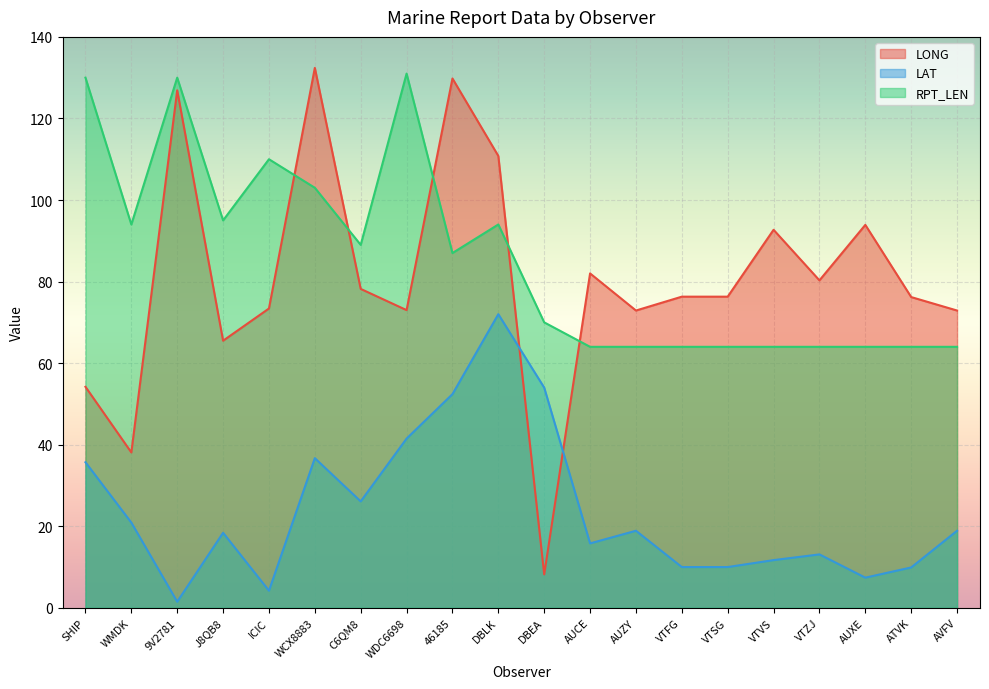

Is it true that LAT equals 56.4 at WCX8883?

False